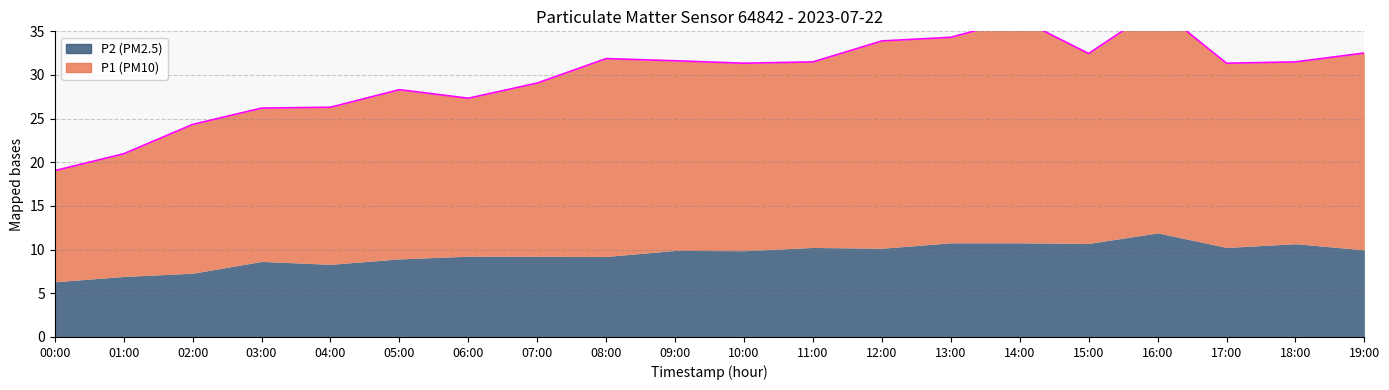

What are all the series names shown in the legend?

P1, P2